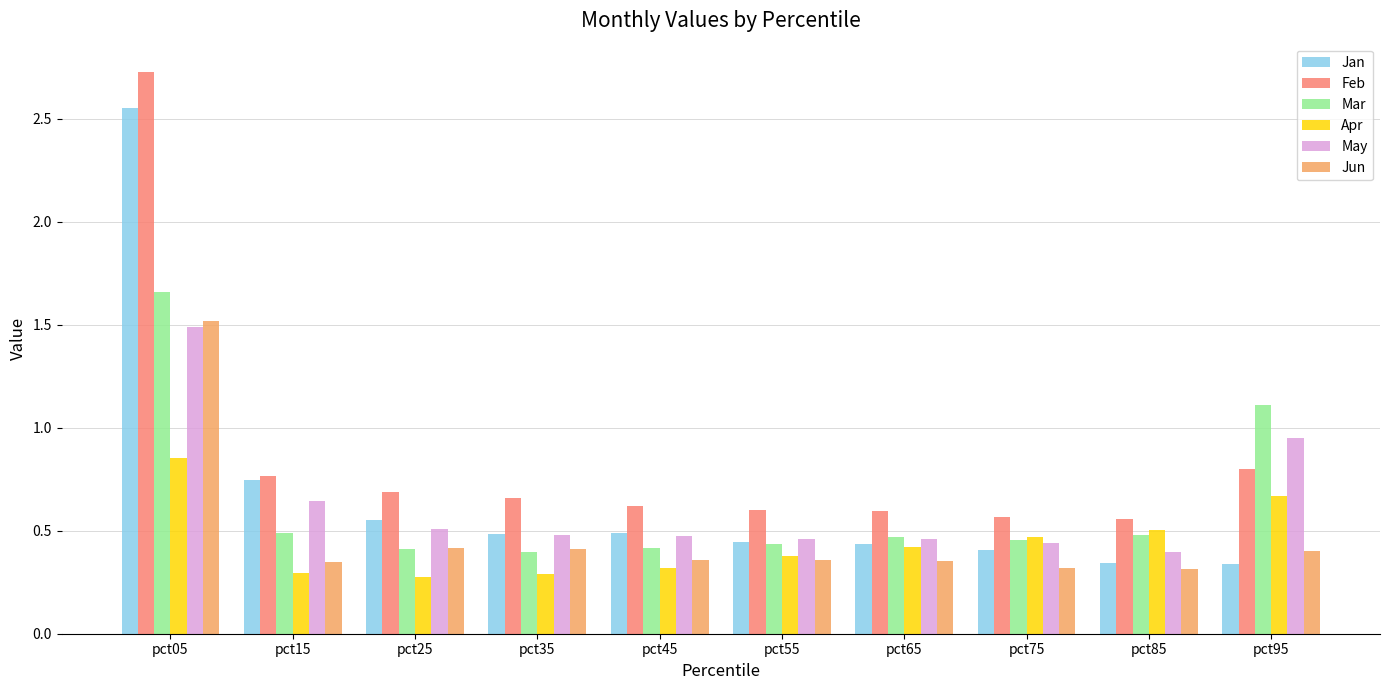

How many Jun values are between 0 and 1?

9